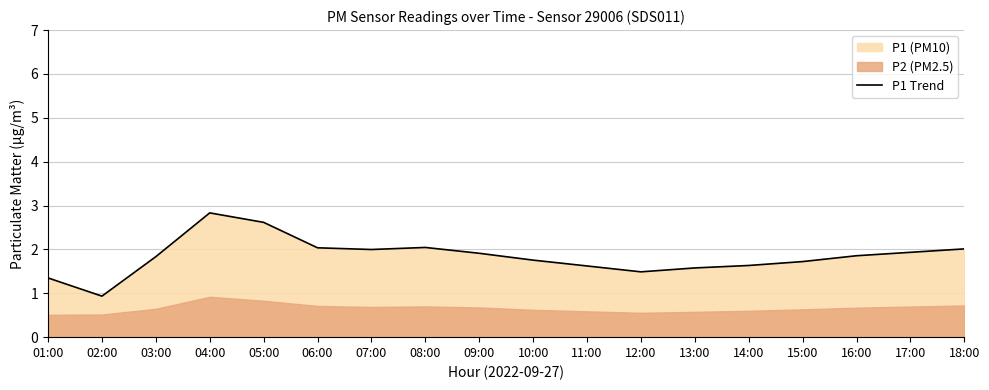

Which label corresponds to the smallest value in the chart?

02:00